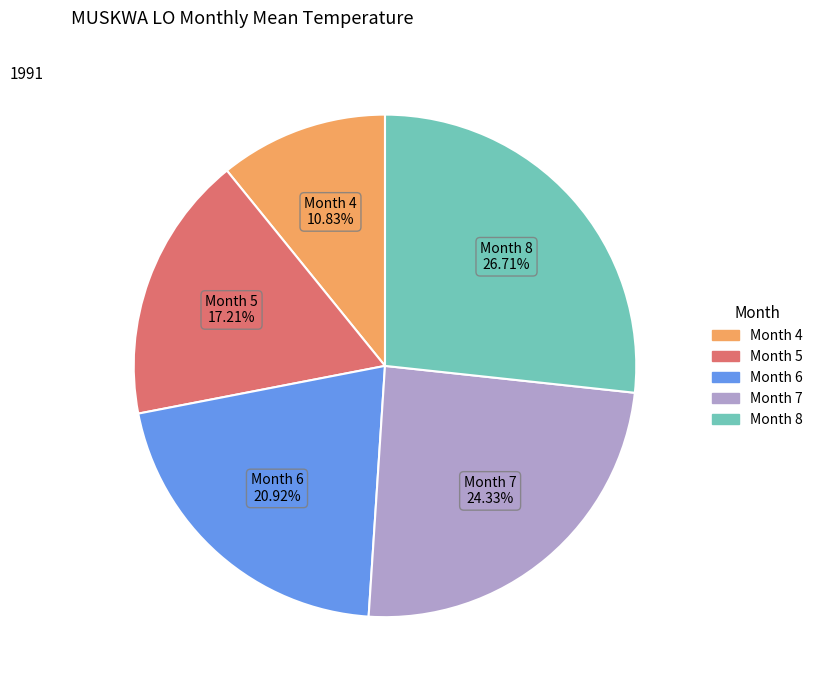

Is there a majority slice in this chart?

No